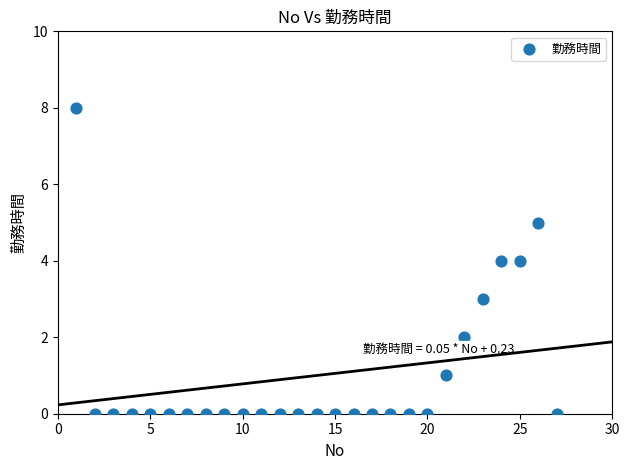

What is the range of X values (max minus min)?

26